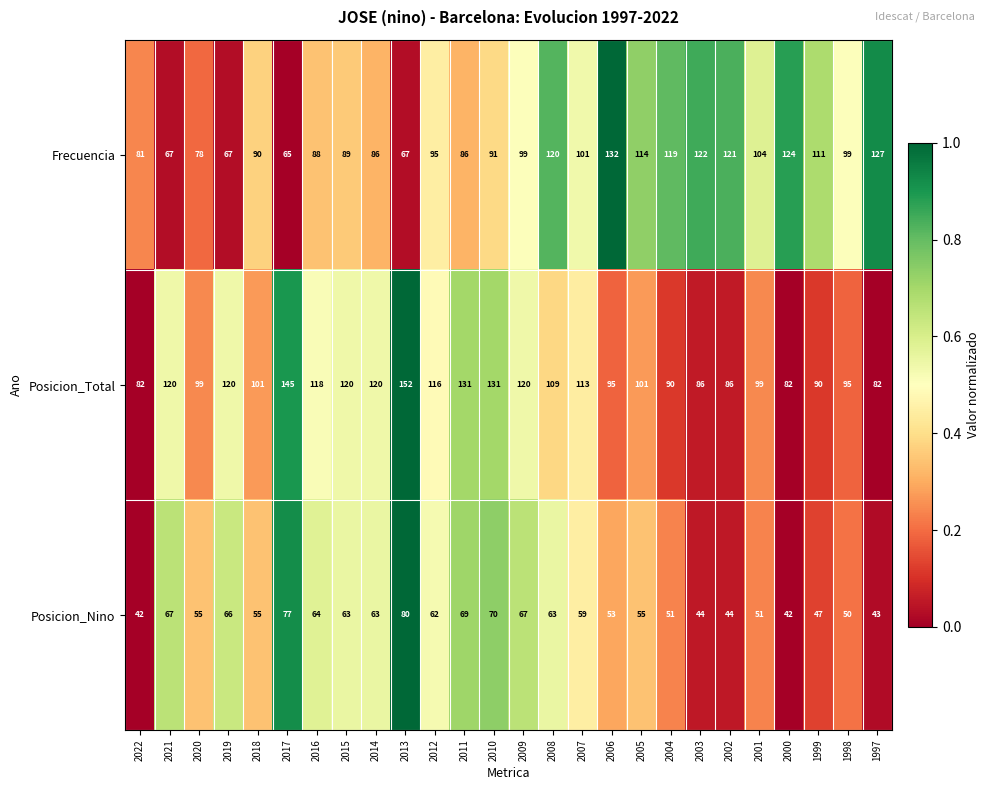

Which series has the widest spread of values?

Posicion_Total